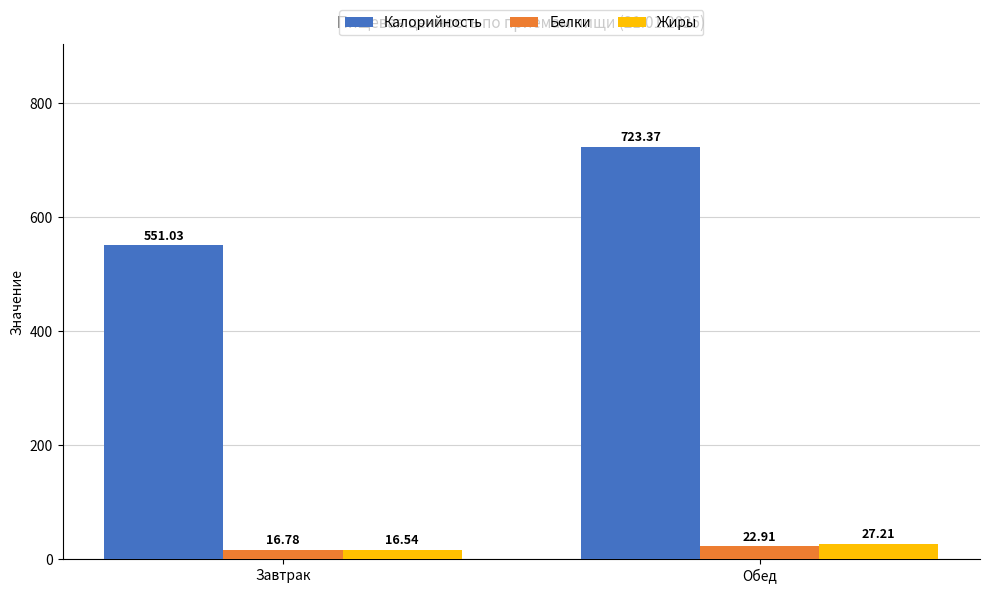

What is the difference between the Жиры values at Обед and Завтрак?

10.7